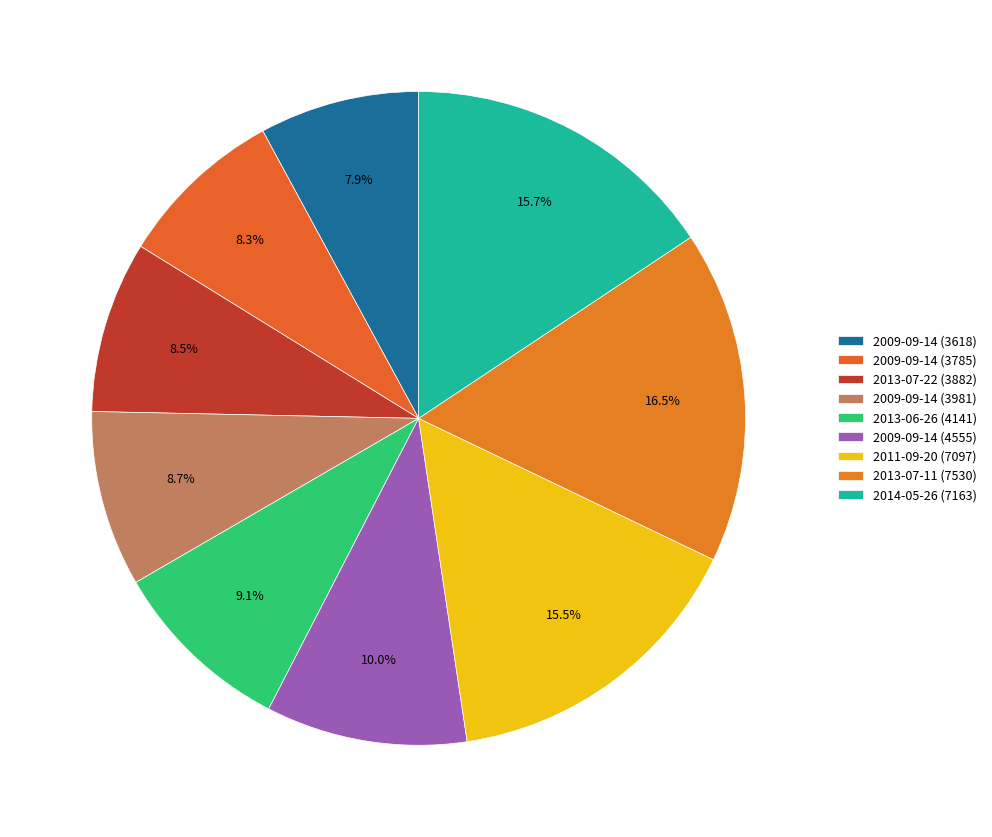

How many slices are in this pie chart?

9